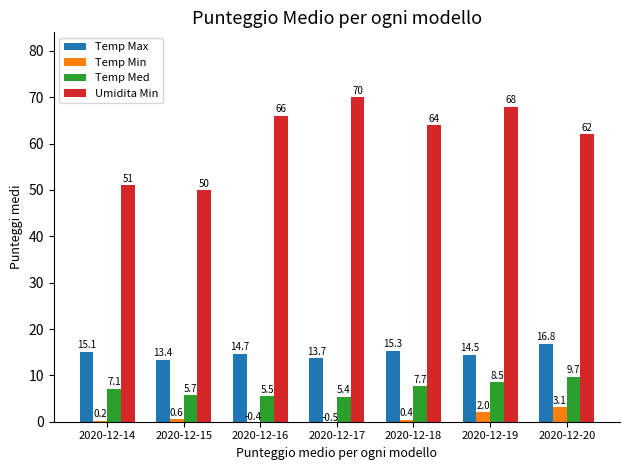

Which label corresponds to the largest value in the chart?

2020-12-17